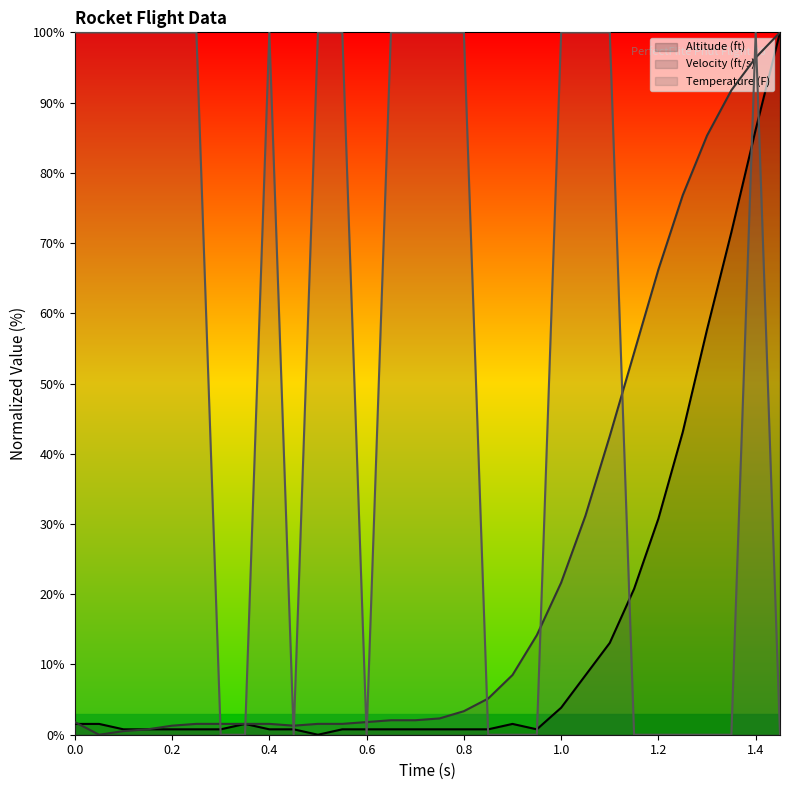

True or false: Temperature (F) and Velocity (ft/s) intersect in this chart.

True